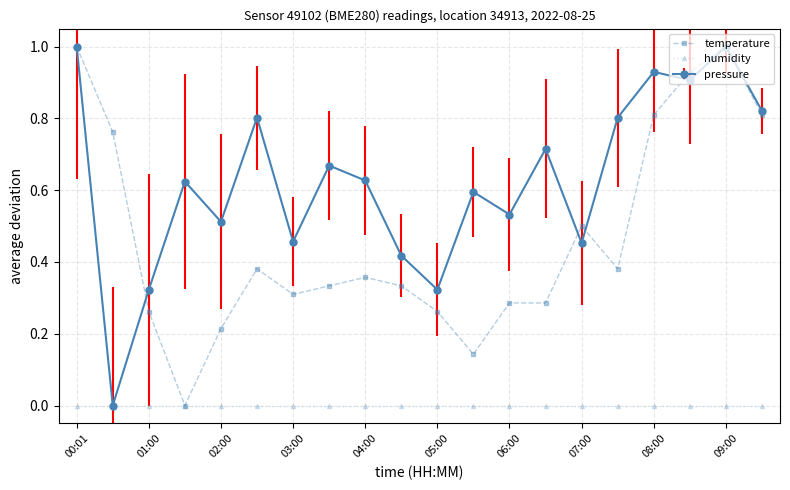

What is the greatest value displayed?

1.0